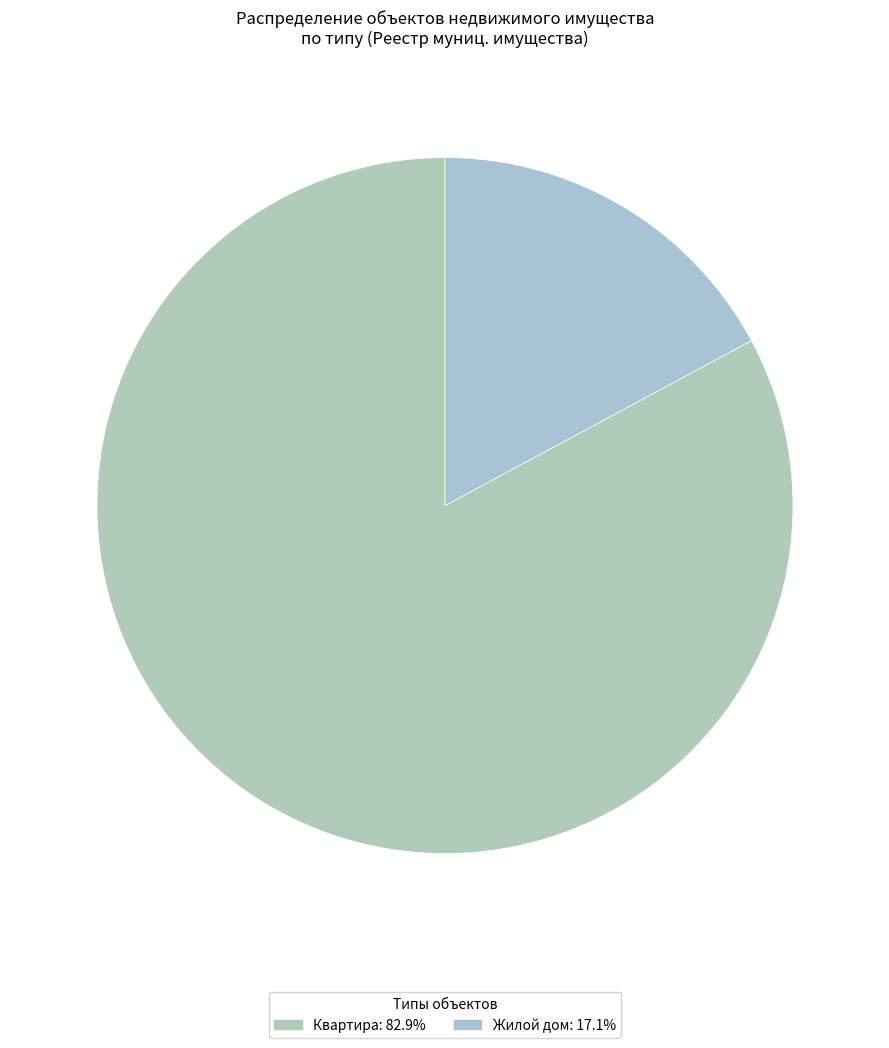

Combined, do Жилой дом and Квартира account for over 50%?

Yes